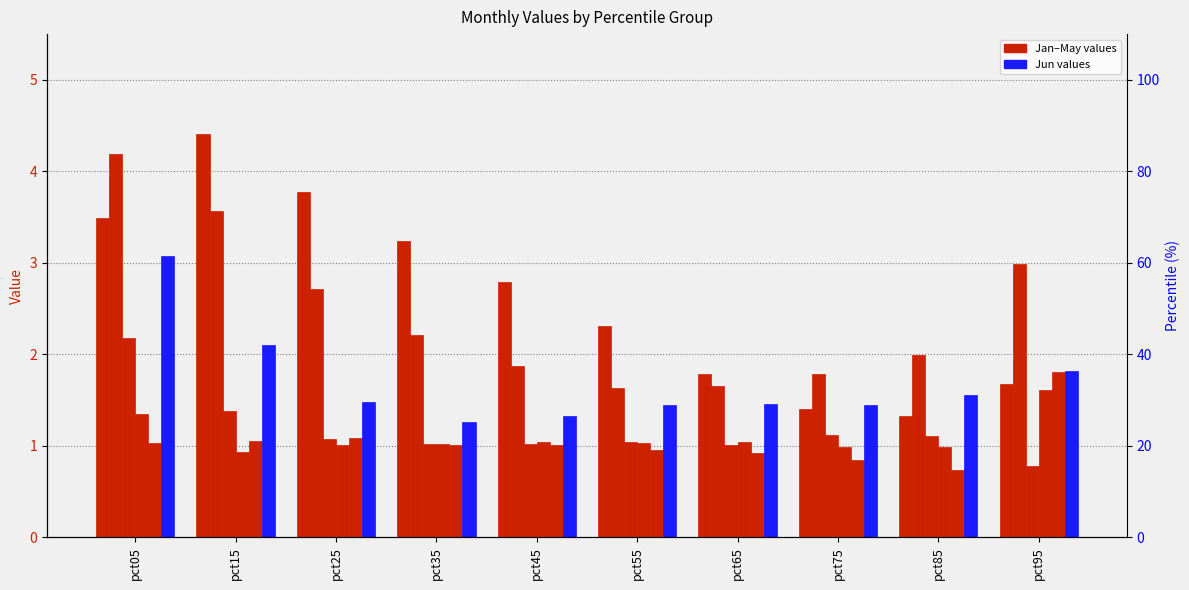

What is the sum of all May values?

10.5